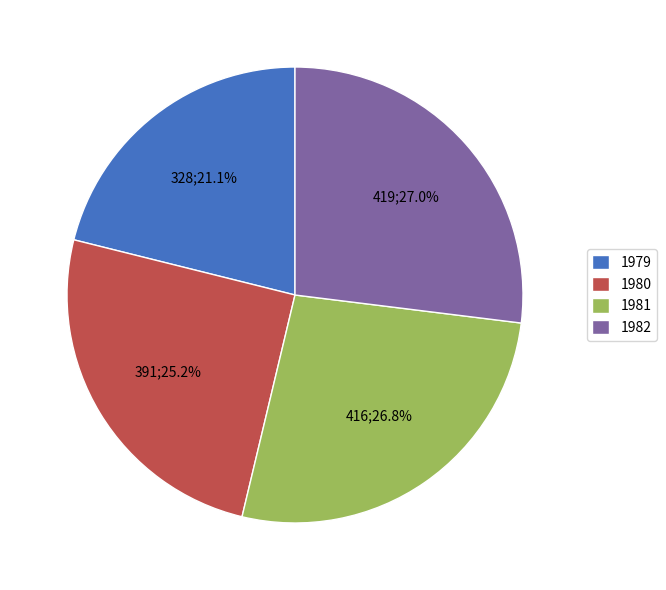

How many segments does this pie chart have?

4